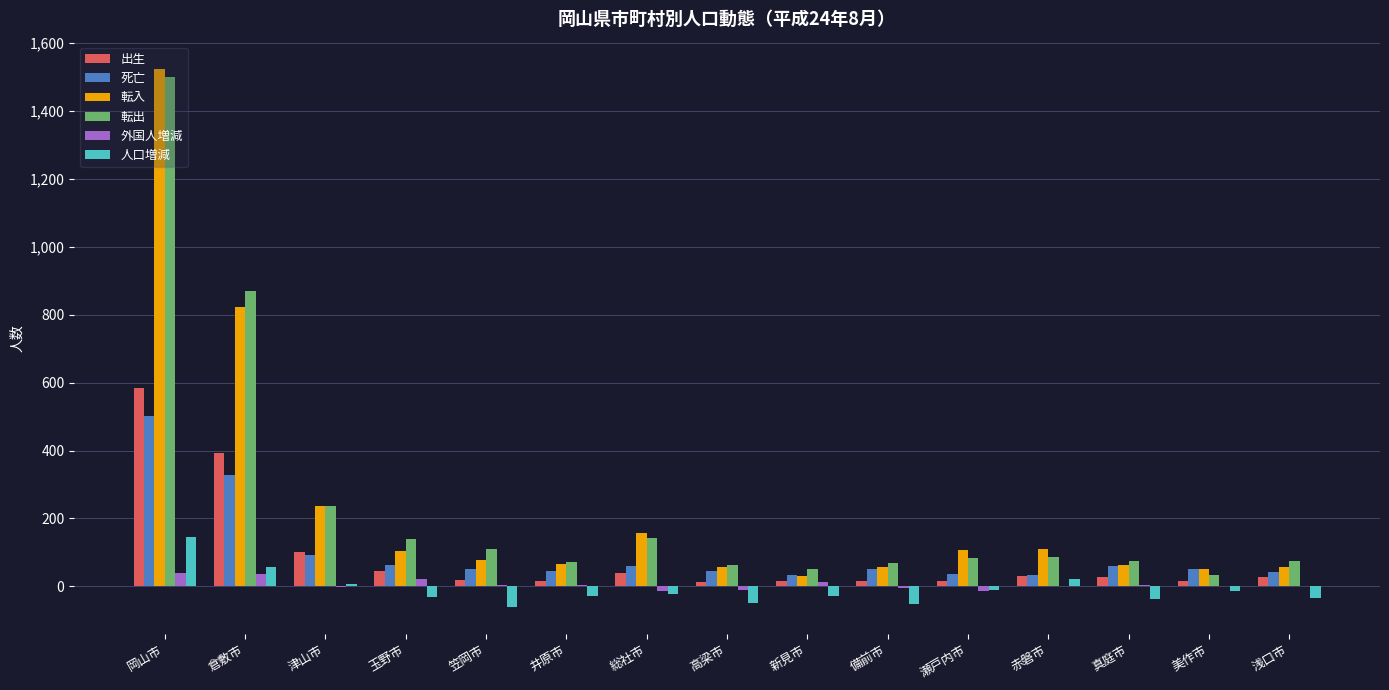

What is the sum of all 人口増減 values?

-137